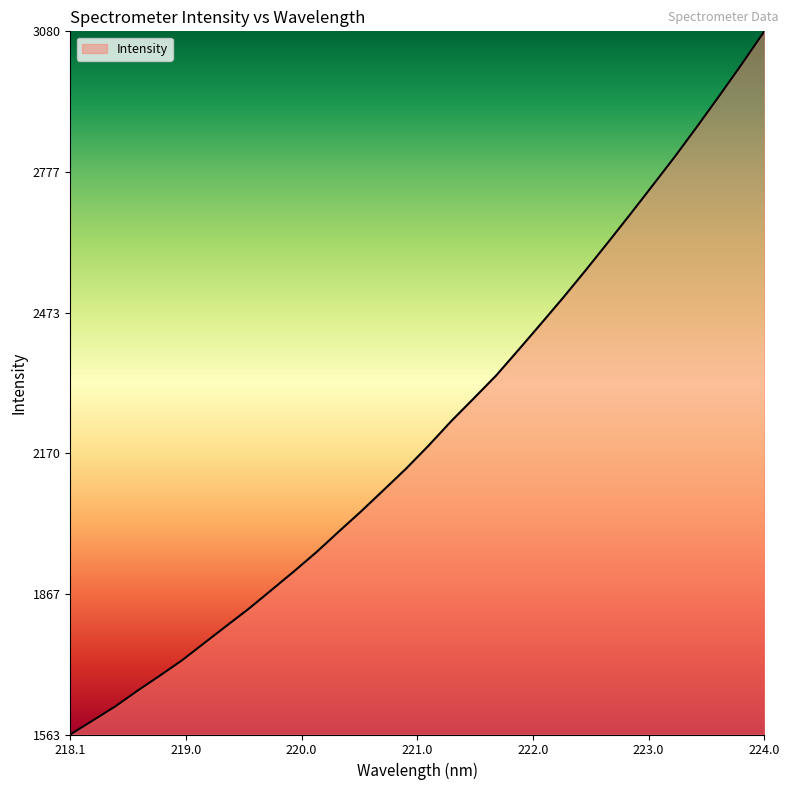

What is the greatest value displayed?

3080.3